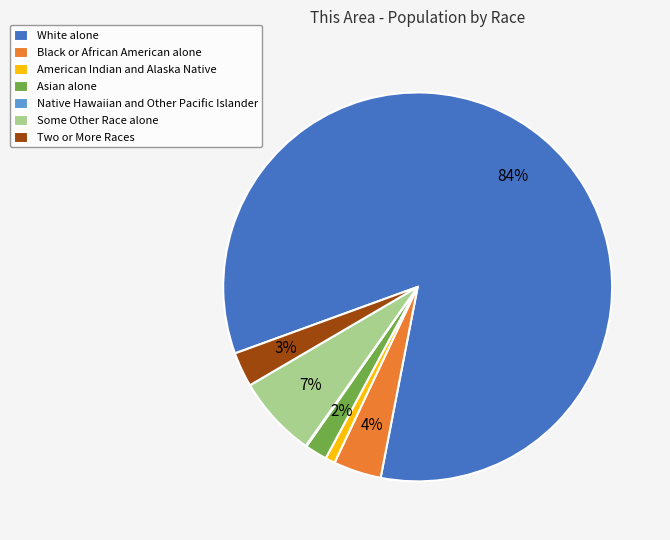

The American Indian and Alaska Native slice represents 11% of the pie. True or false?

False